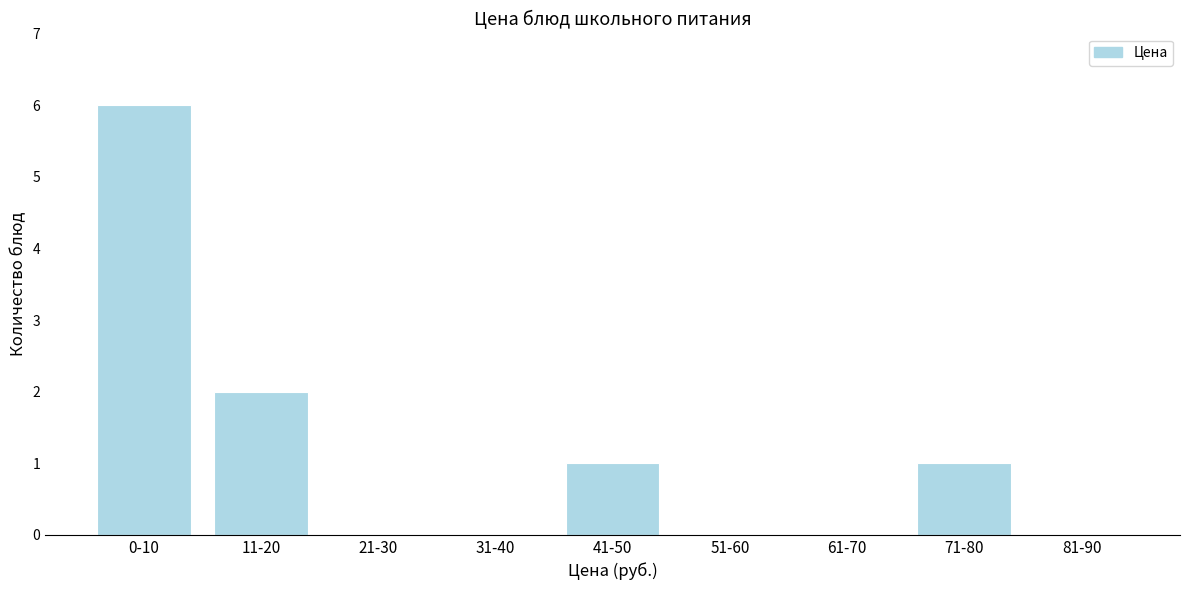

Reading left to right, what are all the values shown in this chart?

0-10=6	11-20=2	21-30=0	31-40=0	41-50=1	51-60=0	61-70=0	71-80=1	81-90=0